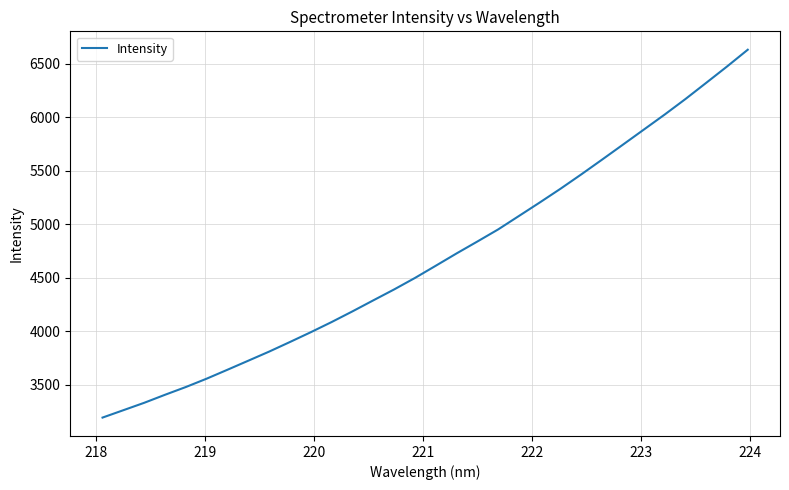

What is the smallest value displayed?

3191.1